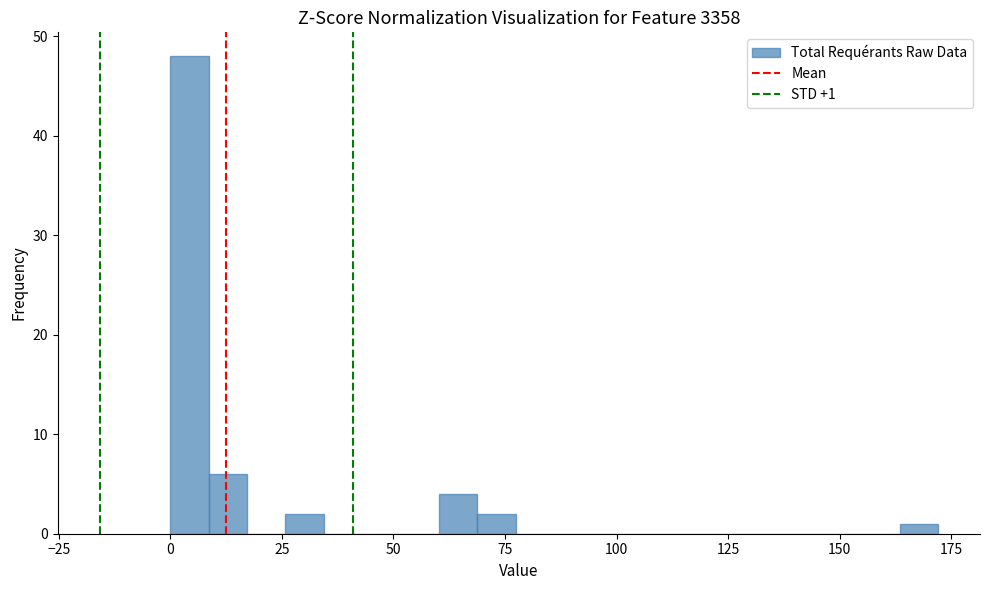

Around what value on the x-axis is the tallest bar? Give the approximate position of its centre, as read against the axis.

5